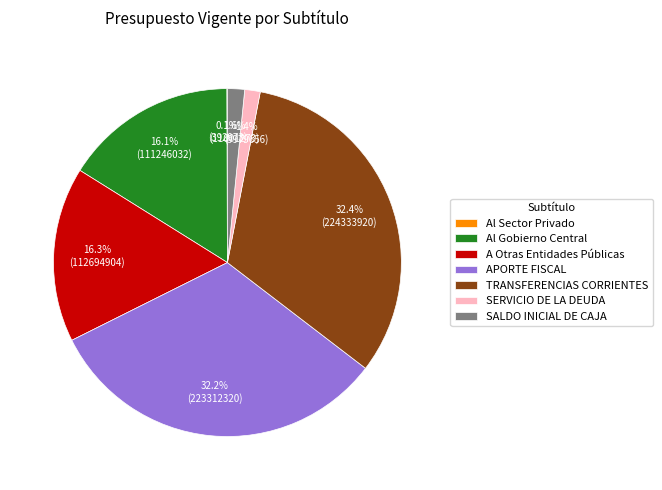

Is TRANSFERENCIAS CORRIENTES the majority of the pie?

No